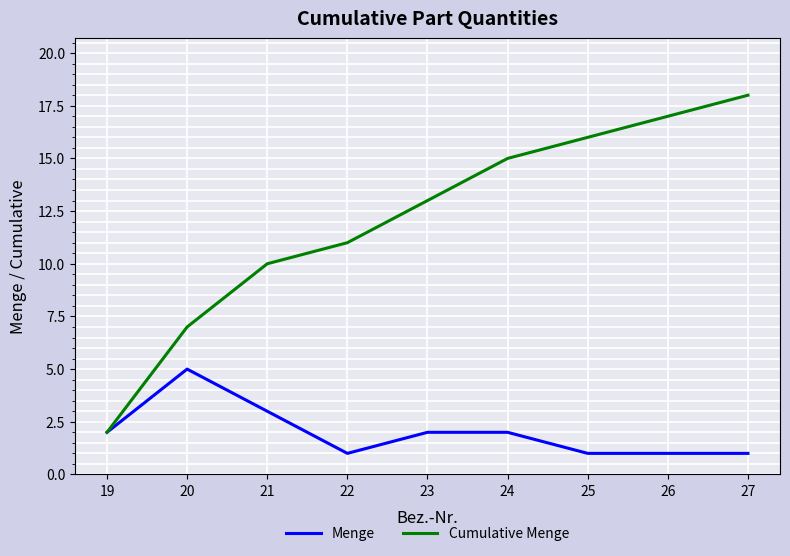

What are all the series names shown in the legend?

Menge, Cumulative Menge